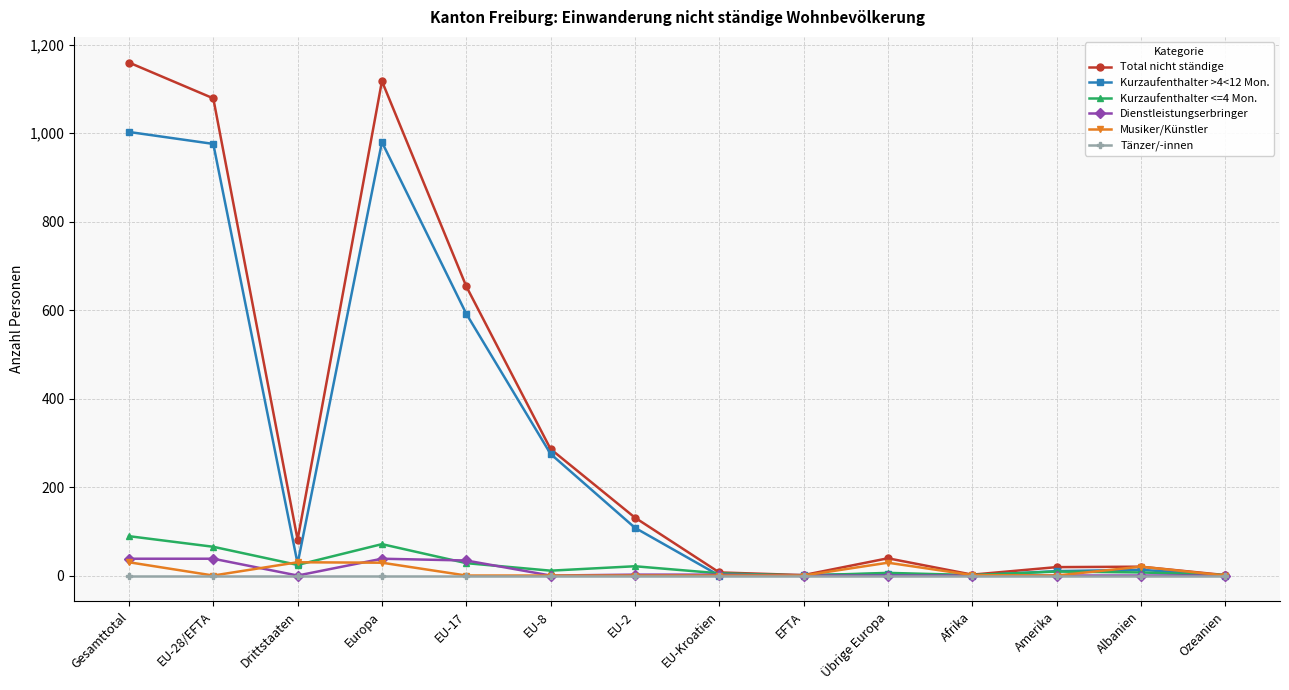

At how many categories does at least one series exceed 958?

3